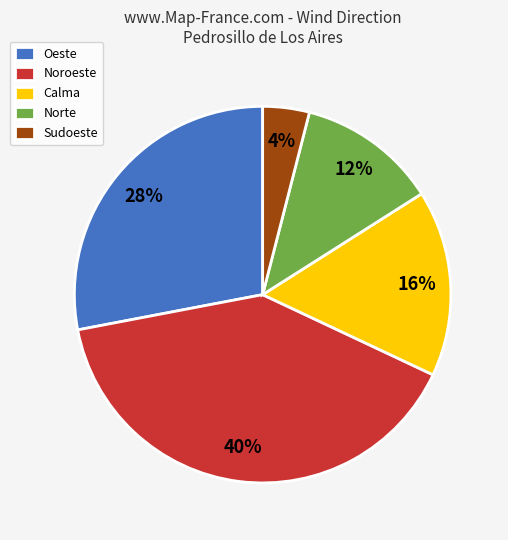

Which has a higher value, Norte or Oeste?

Oeste